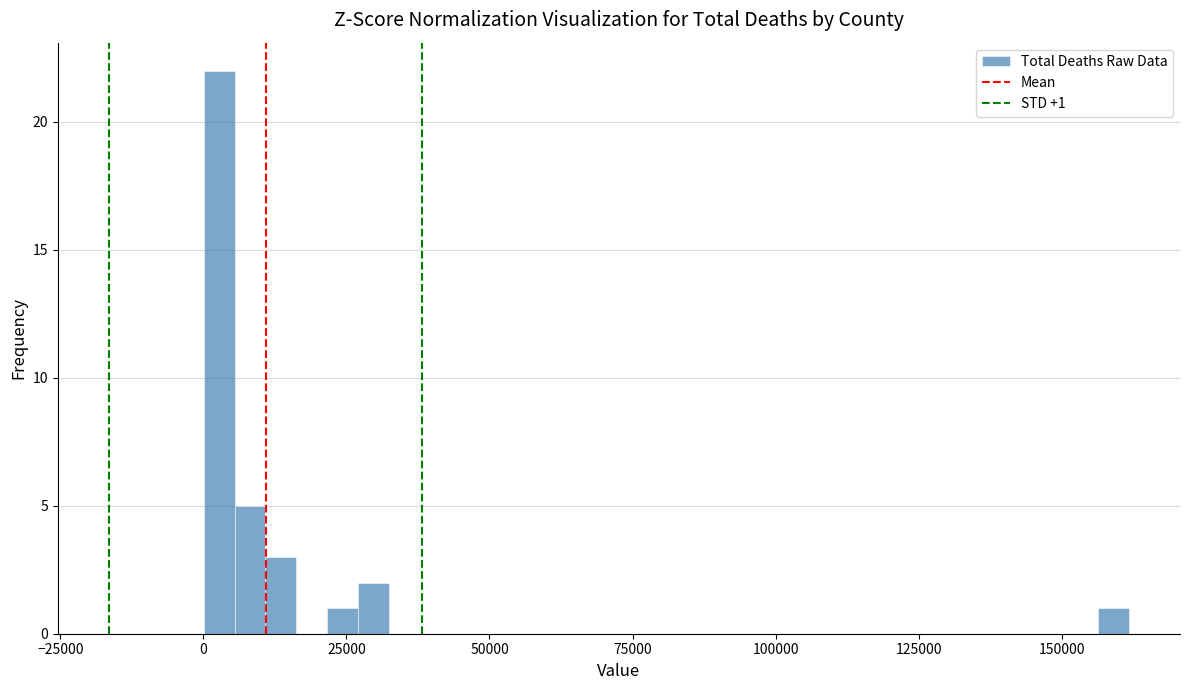

Around what value on the x-axis is the tallest bar? Give the approximate position of its centre, as read against the axis.

5000